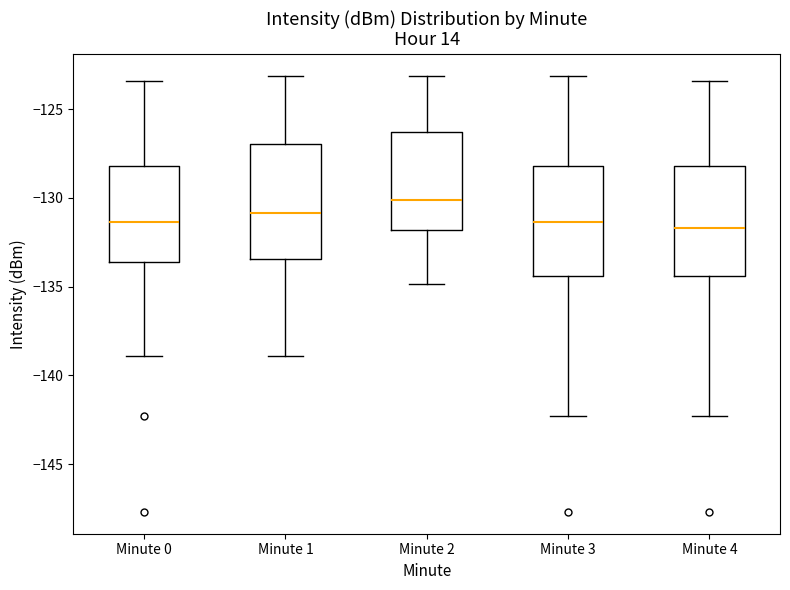

Which box has the highest median line?

Minute 2